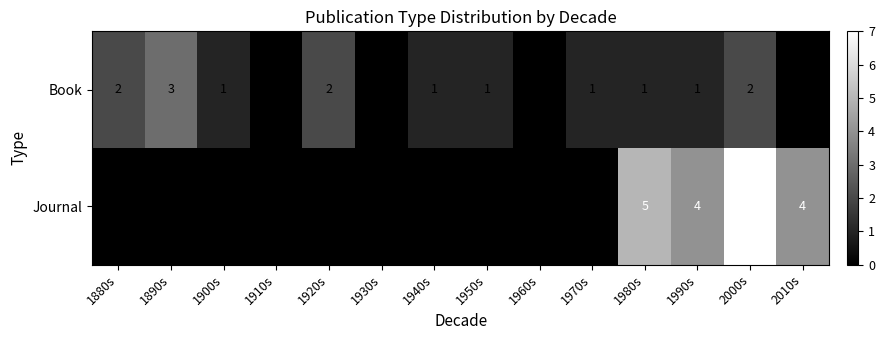

Which series has the widest spread of values?

Journal